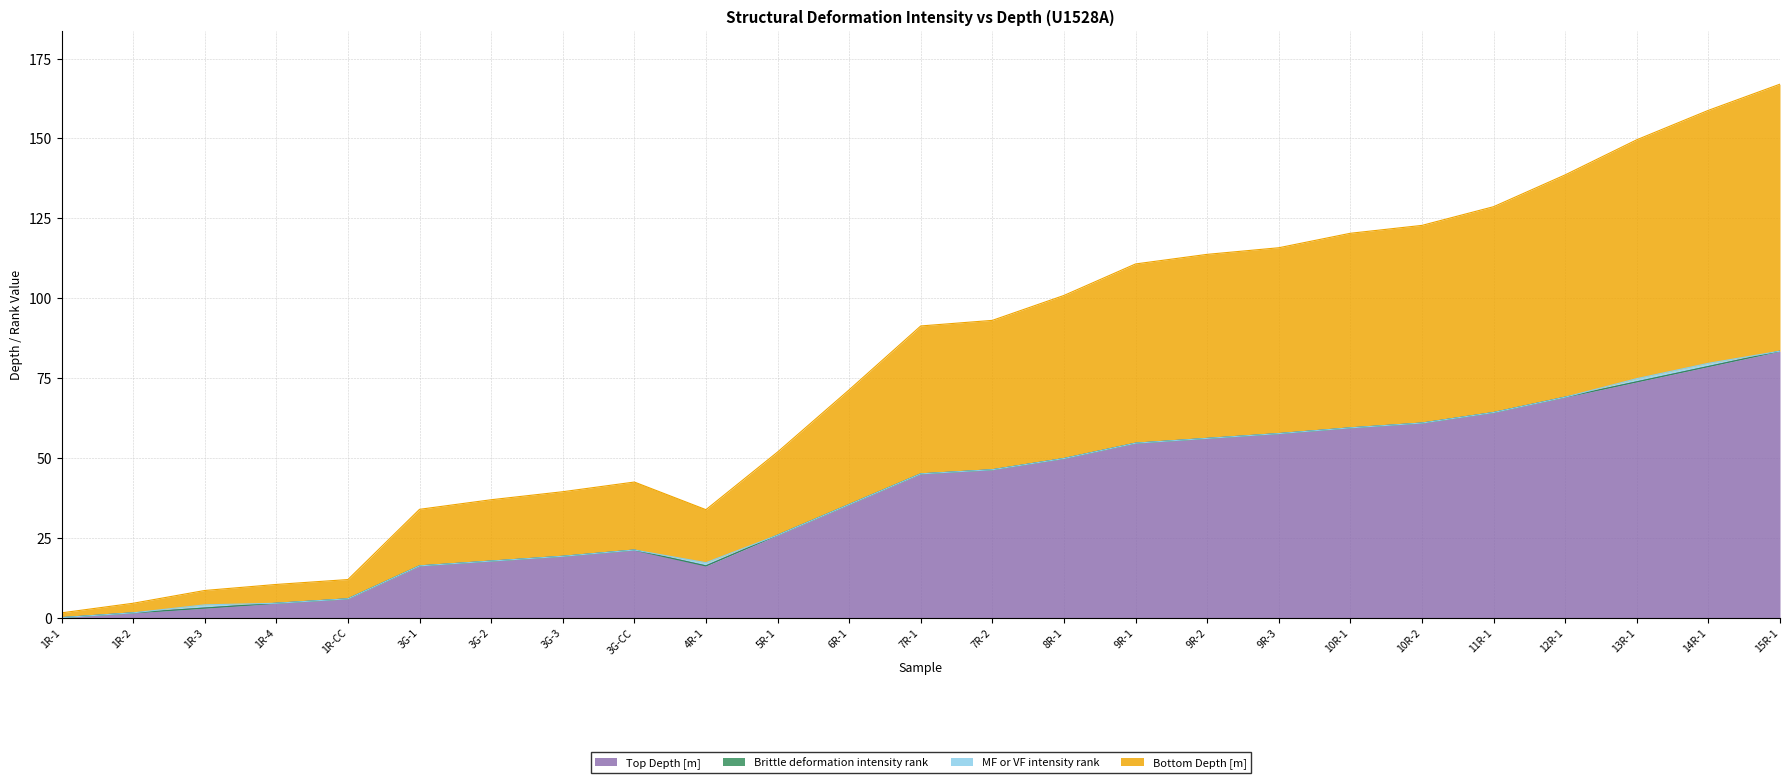

Between 1R-2 and 7R-2, which series saw the biggest shift?

Bottom Depth [m]